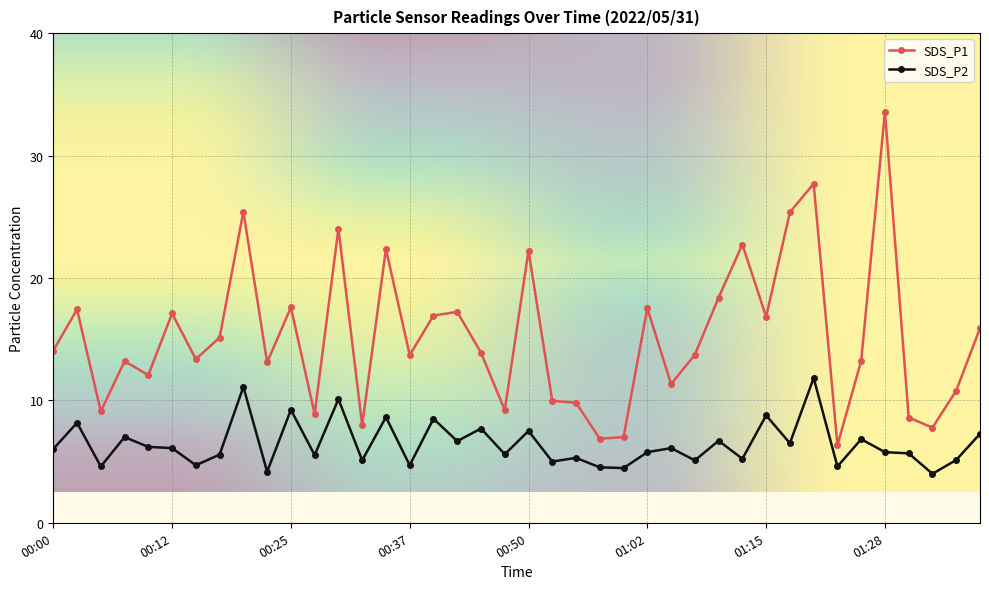

Rank the series by their maximum value, from lowest to highest.

SDS_P2, SDS_P1